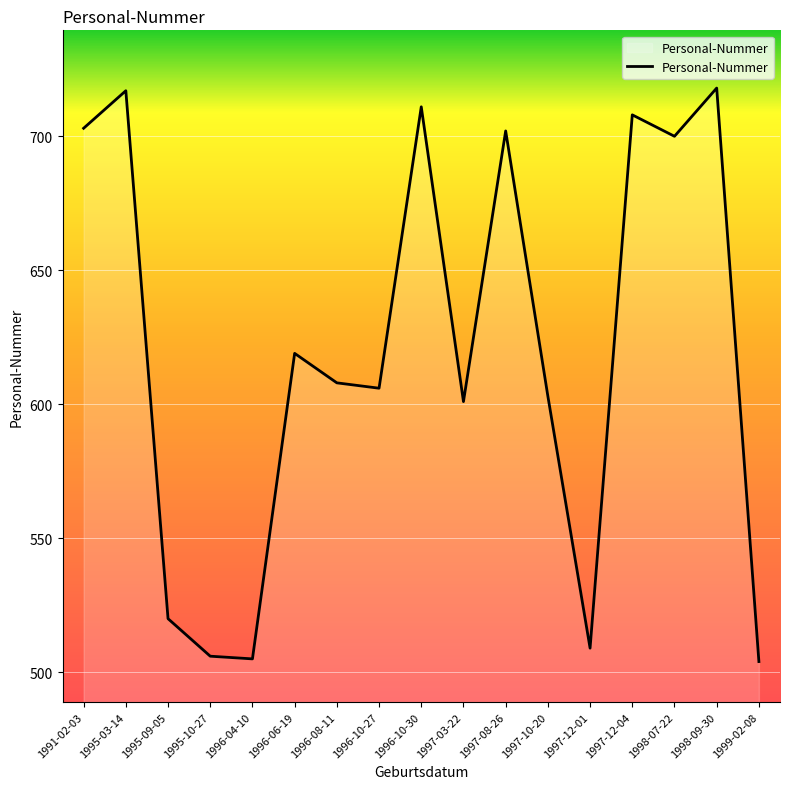

True or false: there are more than 1 points higher than both neighbors.

True